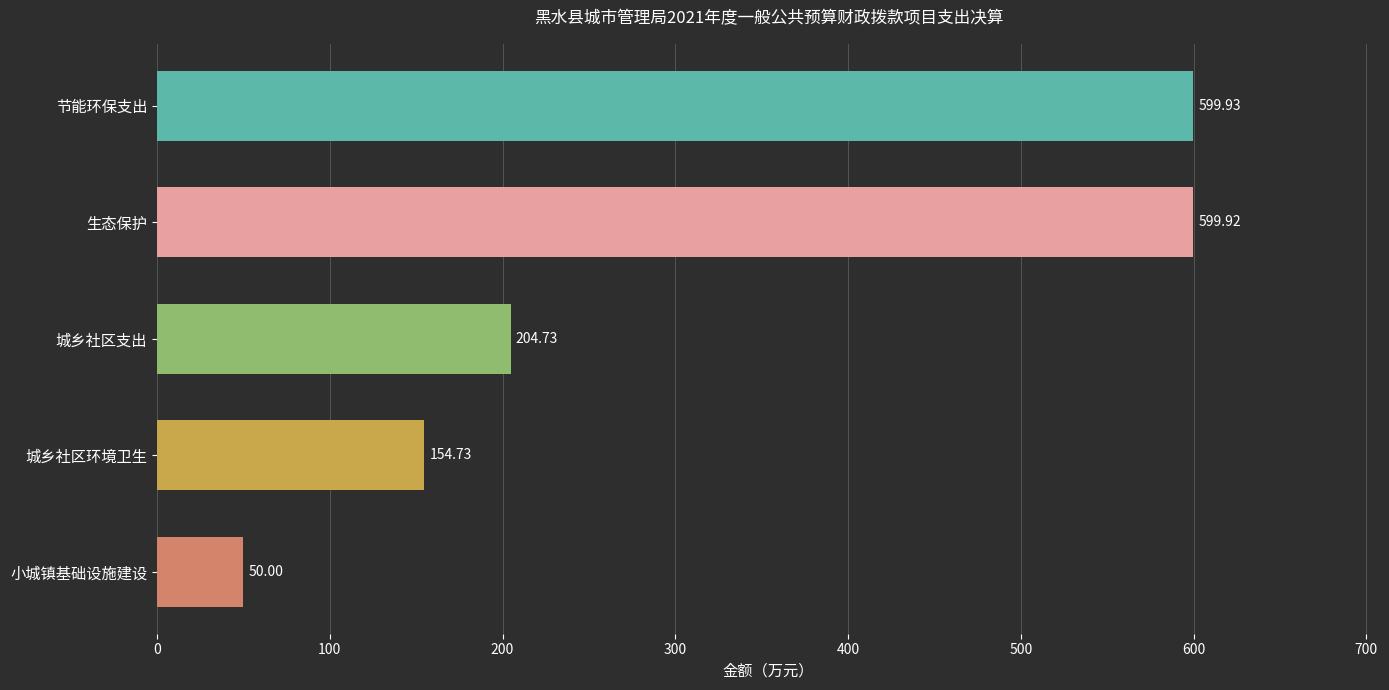

How many bars are there in total?

5